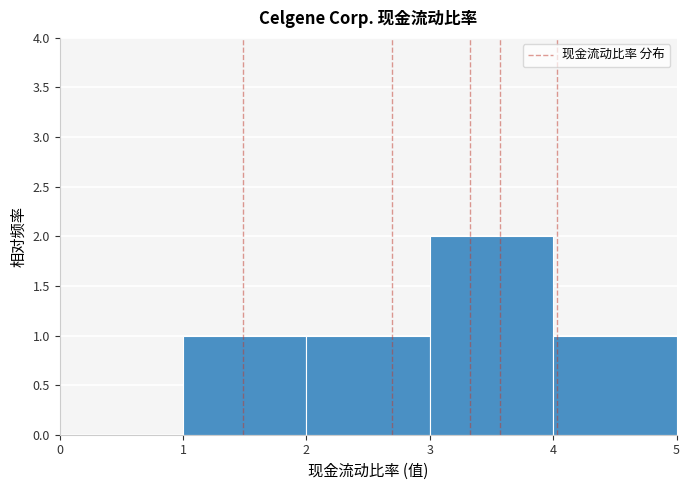

Reading left to right, transcribe this chart: for each bar, give the range it covers on the x-axis and its height. The values are not printed on the chart, so give them approximately, as read against the axis.

0 to 1: 0
1 to 2: 1
2 to 3: 1
3 to 4: 2
4 to 5: 1